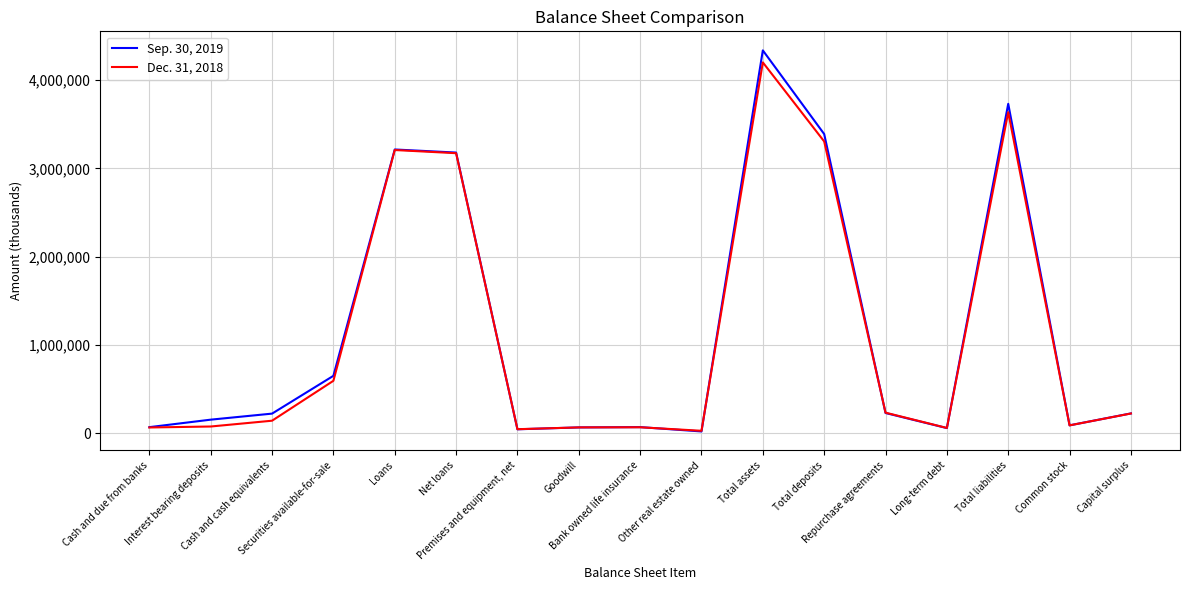

Which series has the widest spread of values?

Sep. 30, 2019